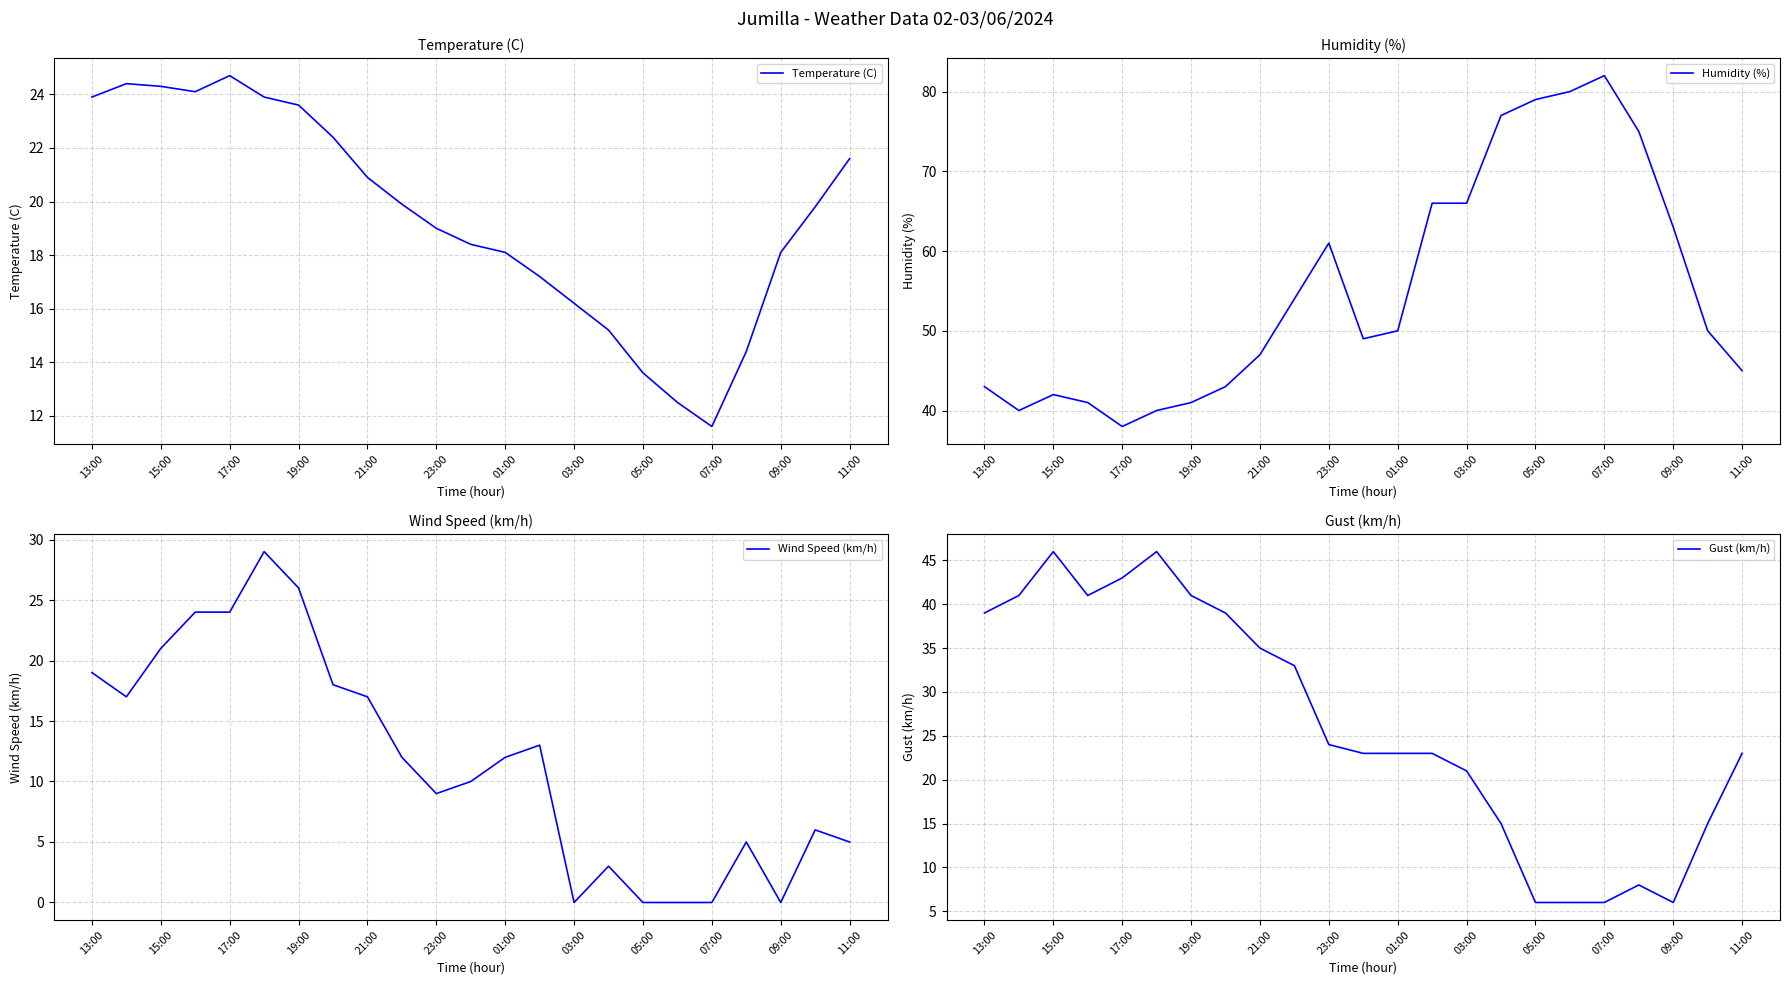

Count the number of categories in the chart.

23